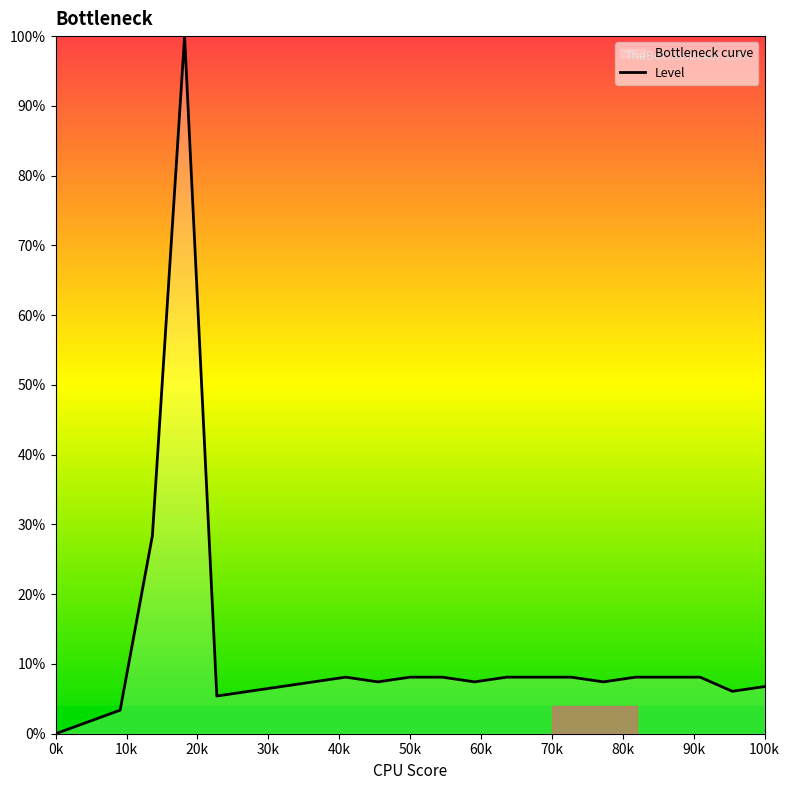

How many lines are shown in the chart?

1